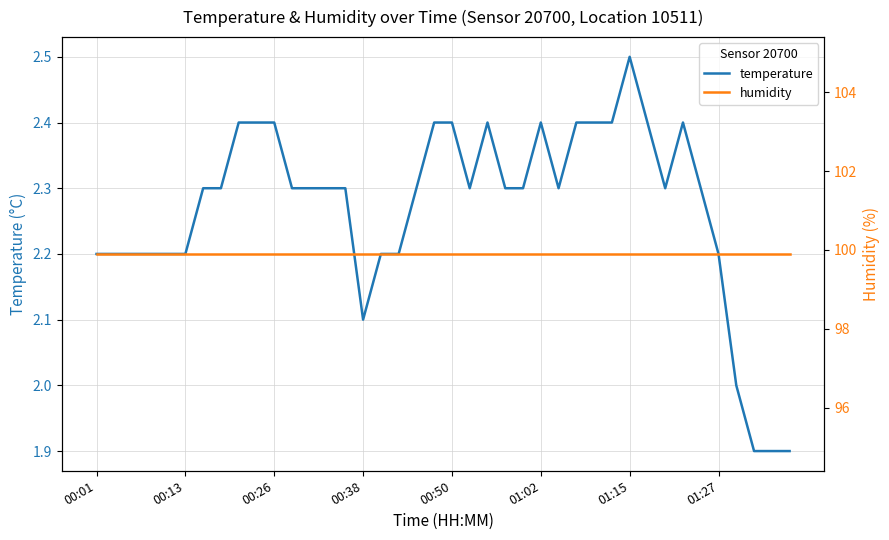

Is it true that temperature equals 2.2 at 01:27?

True